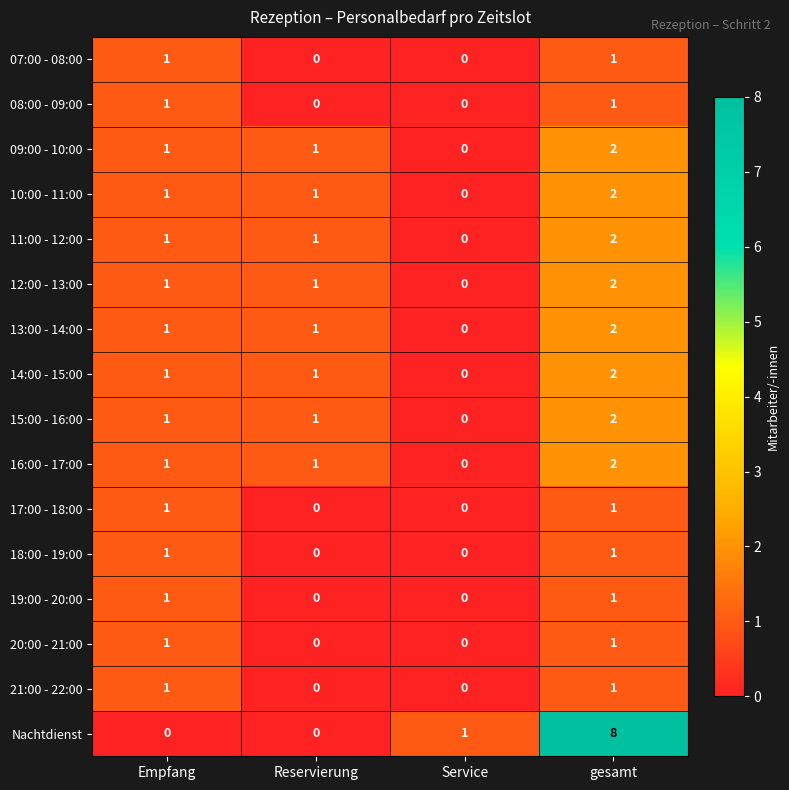

Is it true that 18:00 - 19:00 equals 0 at Reservierung?

True